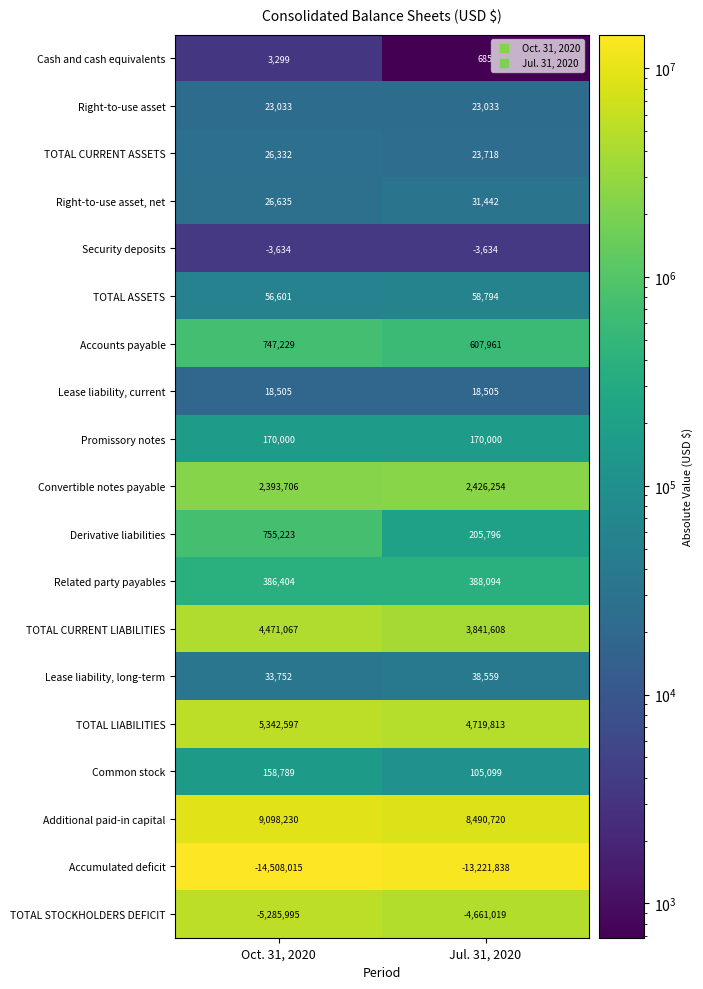

Between Oct. 31, 2020 and Jul. 31, 2020, which series saw the biggest shift?

Accumulated deficit